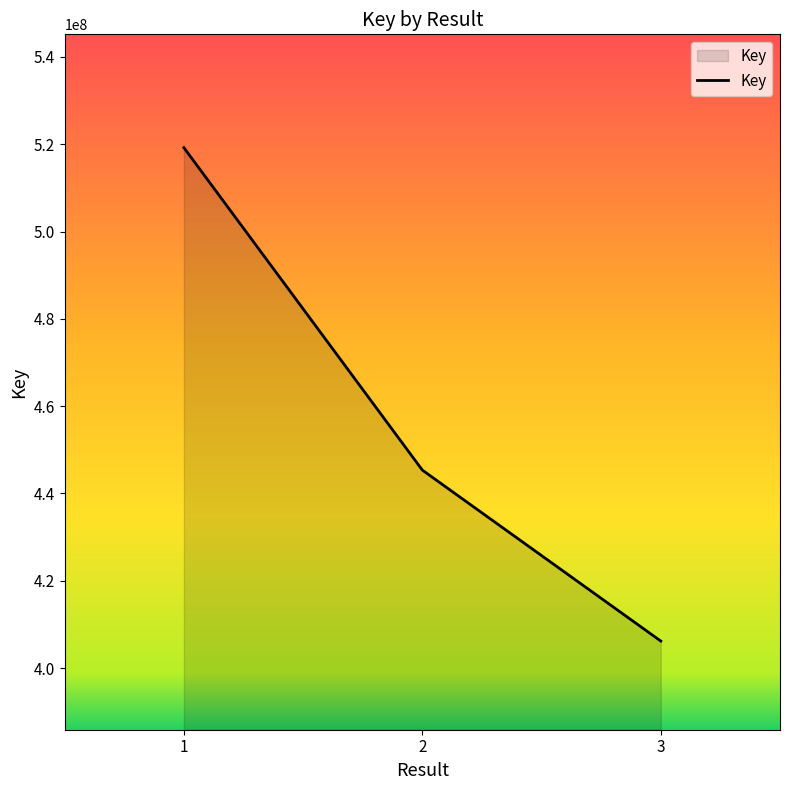

What is the difference between the maximum and minimum values?

113021839